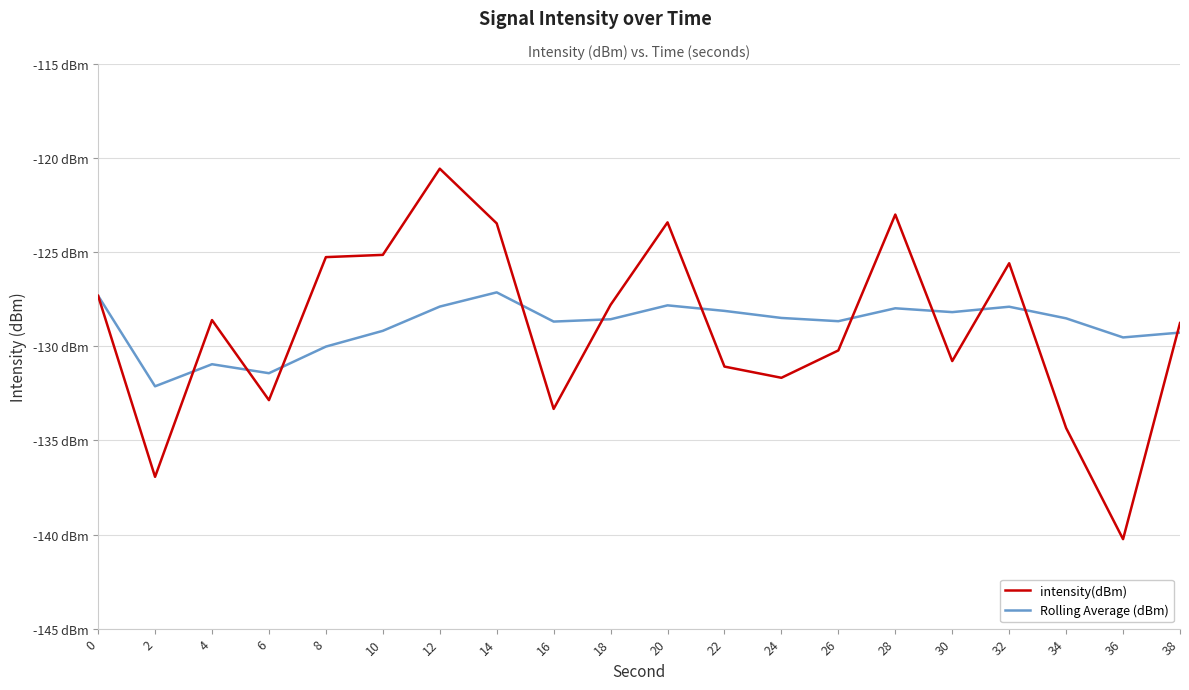

Which has a higher value, 30 or 18?

18